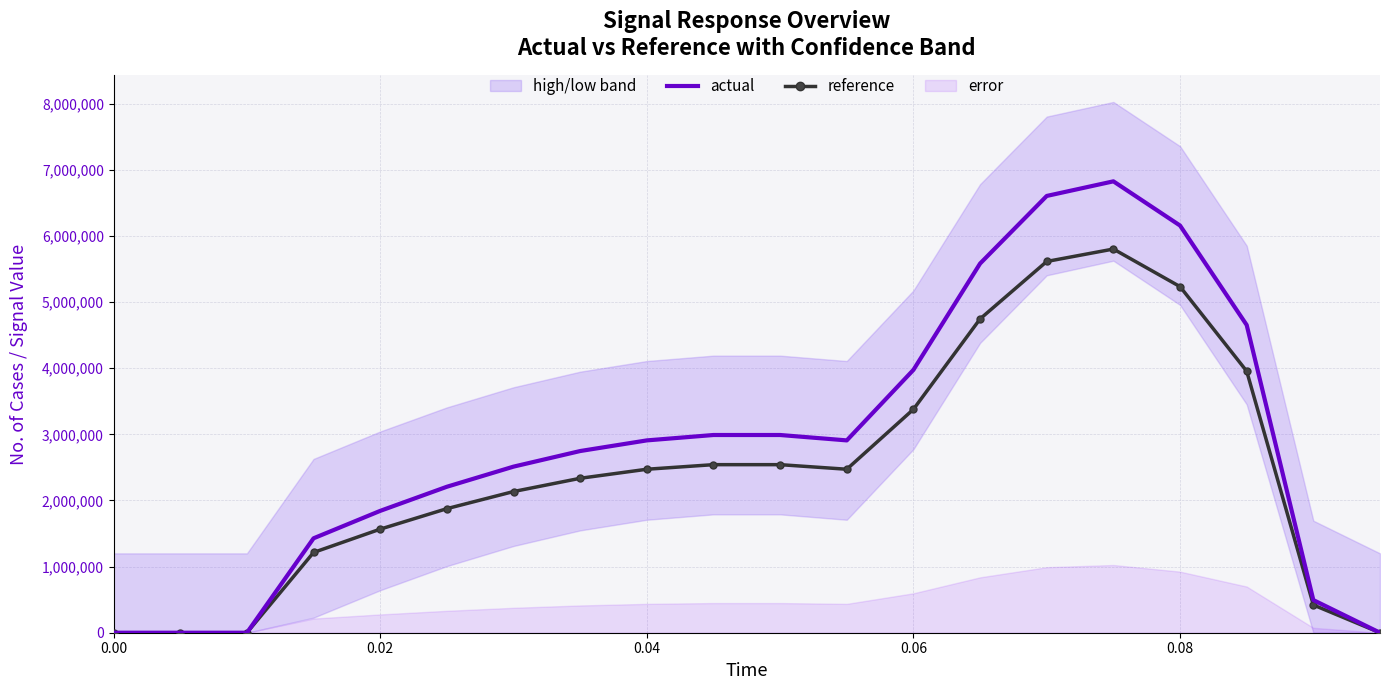

What is the difference between the second highest and second lowest values in the reference series?

5613859.4